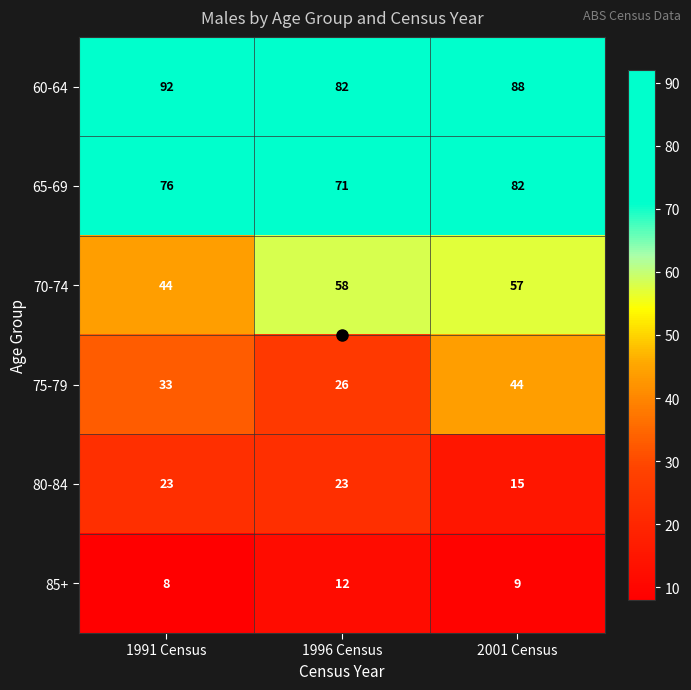

Which series changed the most between 1996 Census and 2001 Census?

75-79